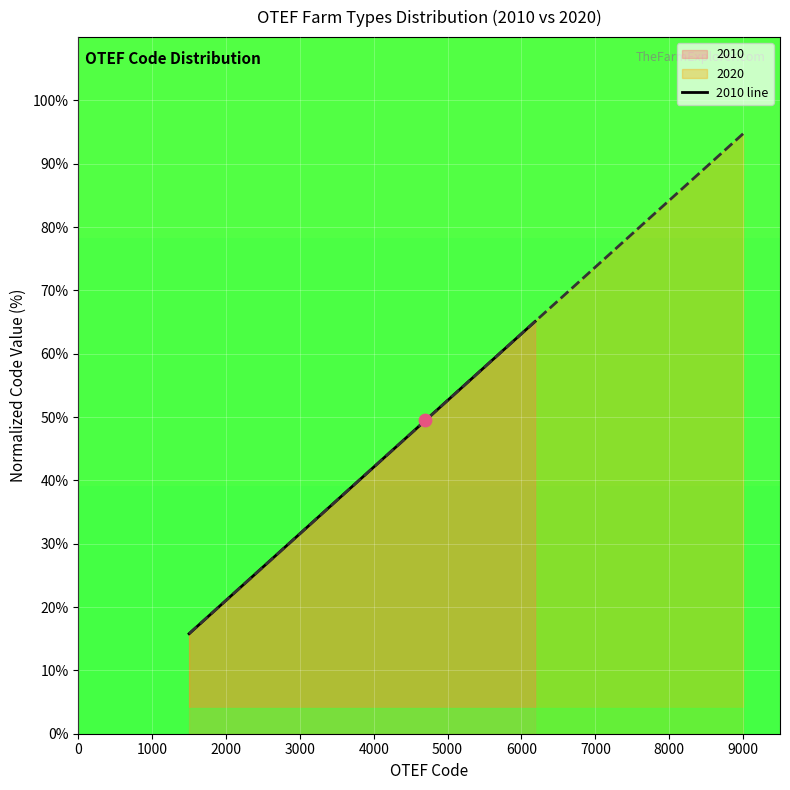

Which series contains the highest Y value?

2020